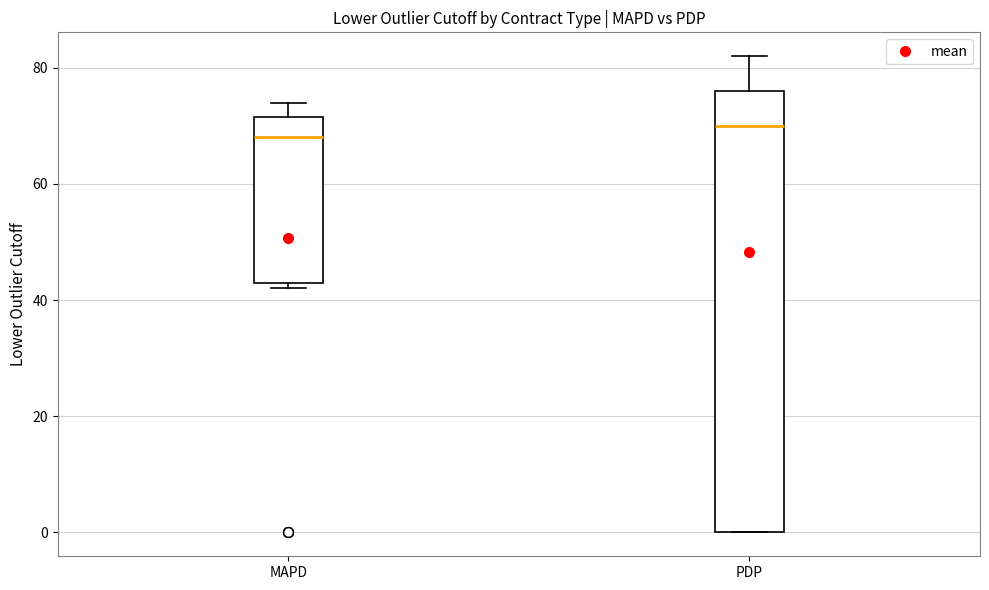

Comparing the boxes themselves (not the whiskers), which one is the tallest?

PDP